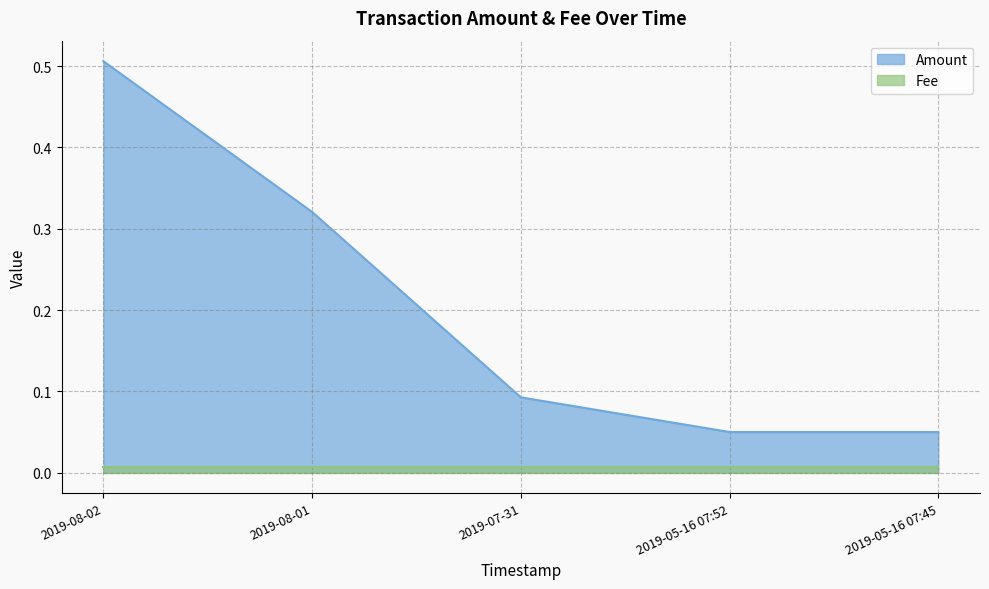

Is it true that the value at 2019-05-16 07:52 is 0.1?

True